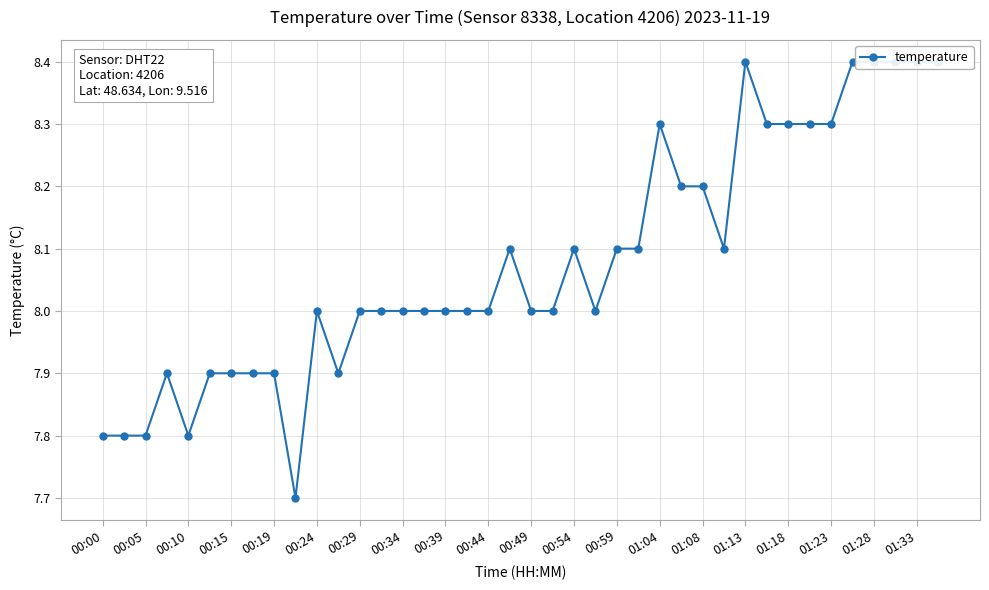

What is the label of the 39th point from the right?

00:05